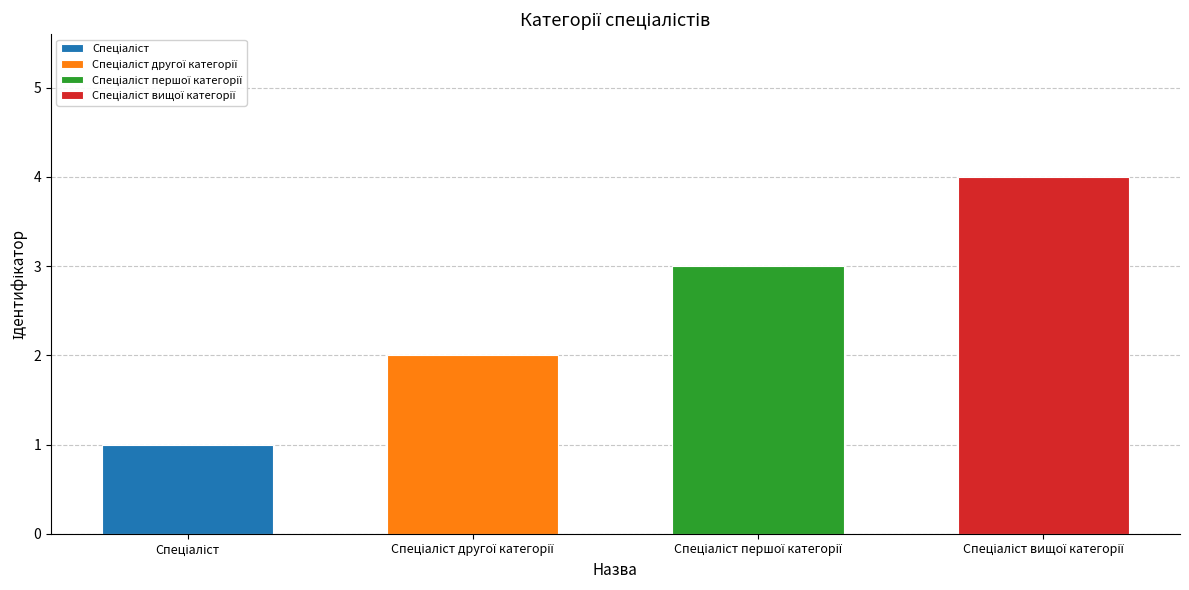

Reading left to right, what are all the values shown in this chart?

1	2	3	4